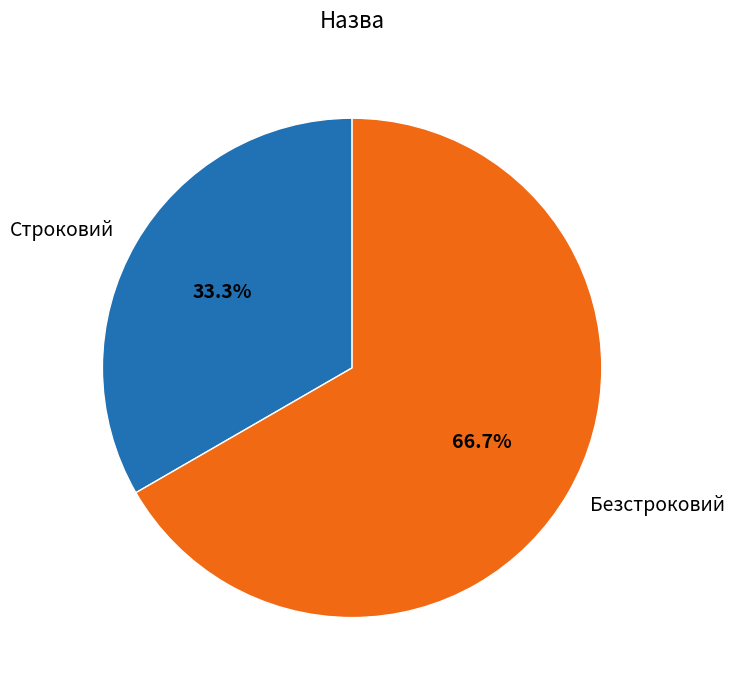

True or false: Безстроковий accounts for 67% of the total.

True